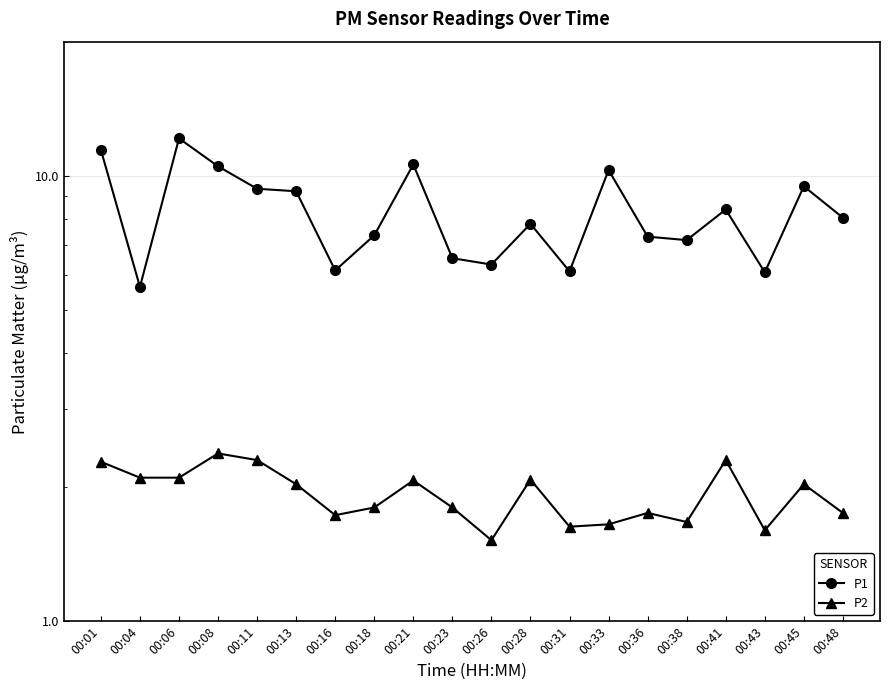

How many categories are shown in the chart?

20